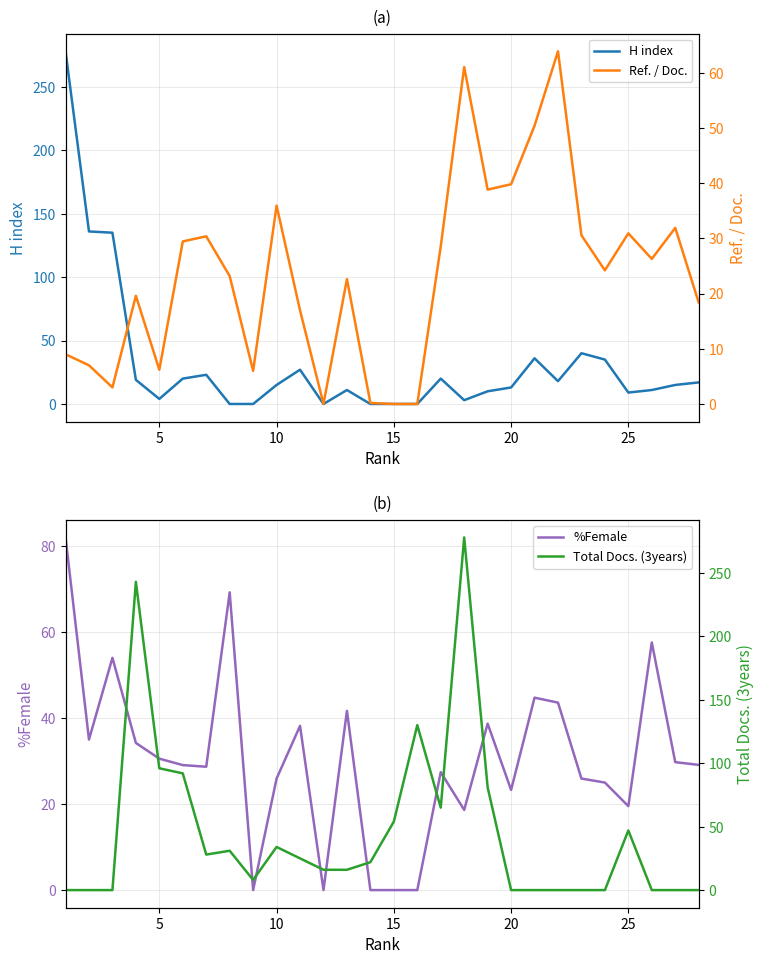

How many interior local valleys does the %Female series have?

7